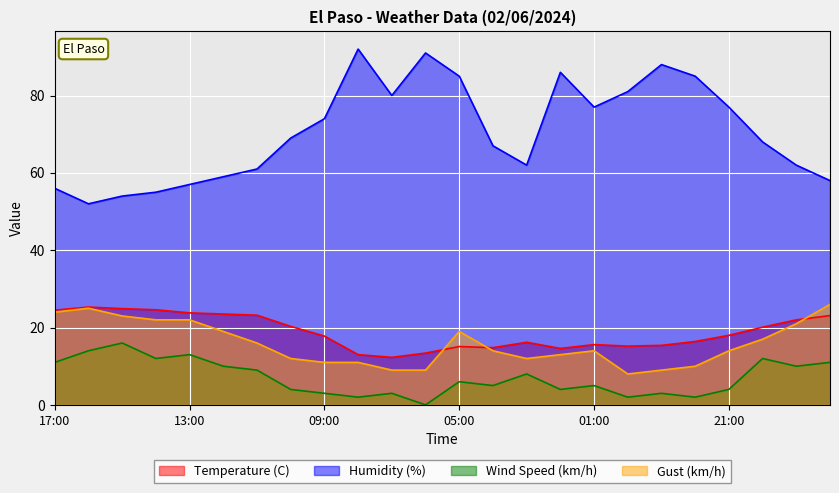

Reading left to right, list all the values displayed in this chart.

Temperature (C): 17:00=24.5	16:00=25.3	15:00=24.9	14:00=24.6	13:00=23.8	12:00=23.5	11:00=23.2	10:00=20.3	09:00=17.8	08:00=13.0	07:00=12.3	06:00=13.4	05:00=15.1	04:00=14.8	03:00=16.2	02:00=14.6	01:00=15.6	00:00=15.2	23:00=15.4	22:00=16.4	21:00=18.0	20:00=20.1	19:00=22.0	18:00=23.1
Humidity (%): 17:00=56.0	16:00=52.0	15:00=54.0	14:00=55.0	13:00=57.0	12:00=59.0	11:00=61.0	10:00=69.0	09:00=74.0	08:00=92.0	07:00=80.0	06:00=91.0	05:00=85.0	04:00=67.0	03:00=62.0	02:00=86.0	01:00=77.0	00:00=81.0	23:00=88.0	22:00=85.0	21:00=77.0	20:00=68.0	19:00=62.0	18:00=58.0
Wind Speed (km/h): 17:00=11.0	16:00=14.0	15:00=16.0	14:00=12.0	13:00=13.0	12:00=10.0	11:00=9.0	10:00=4.0	09:00=3.0	08:00=2.0	07:00=3.0	06:00=0.0	05:00=6.0	04:00=5.0	03:00=8.0	02:00=4.0	01:00=5.0	00:00=2.0	23:00=3.0	22:00=2.0	21:00=4.0	20:00=12.0	19:00=10.0	18:00=11.0
Gust (km/h): 17:00=24.0	16:00=25.0	15:00=23.0	14:00=22.0	13:00=22.0	12:00=19.0	11:00=16.0	10:00=12.0	09:00=11.0	08:00=11.0	07:00=9.0	06:00=9.0	05:00=19.0	04:00=14.0	03:00=12.0	02:00=13.0	01:00=14.0	00:00=8.0	23:00=9.0	22:00=10.0	21:00=14.0	20:00=17.0	19:00=21.0	18:00=26.0